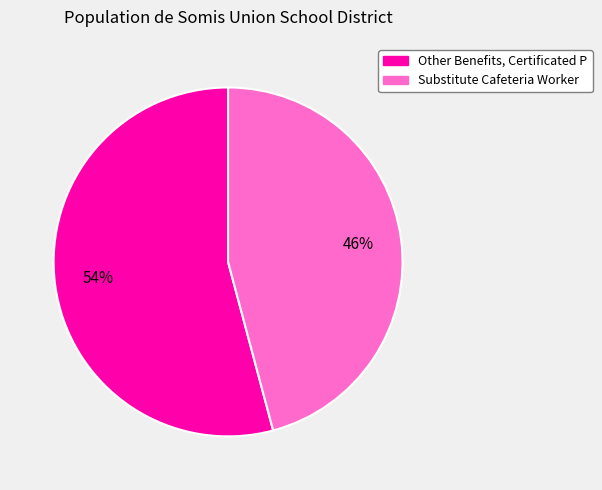

Which slice is the largest?

Other Benefits, Certificated P